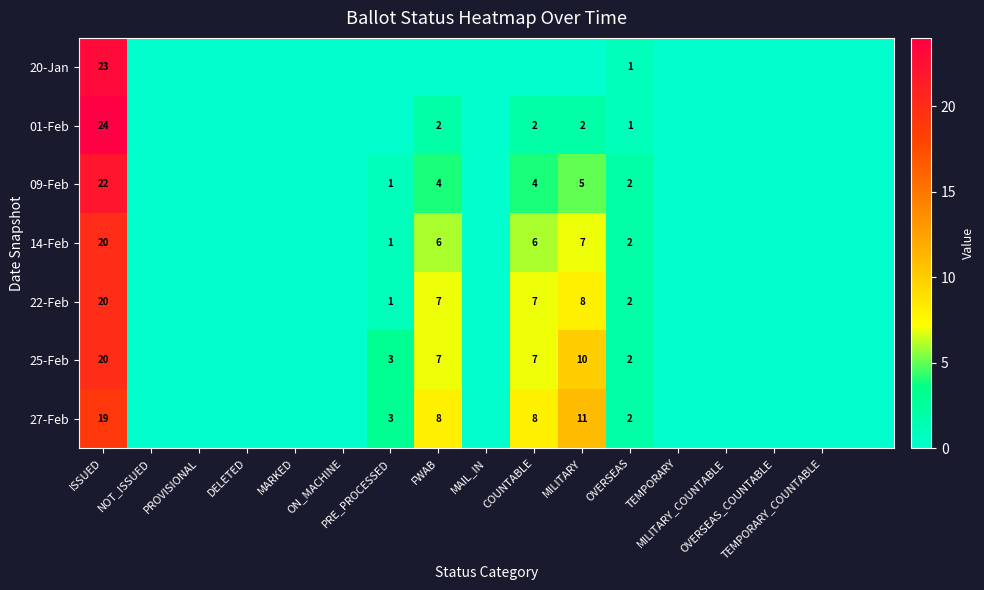

Is it true that 25-Feb equals 0 at OVERSEAS_COUNTABLE?

True